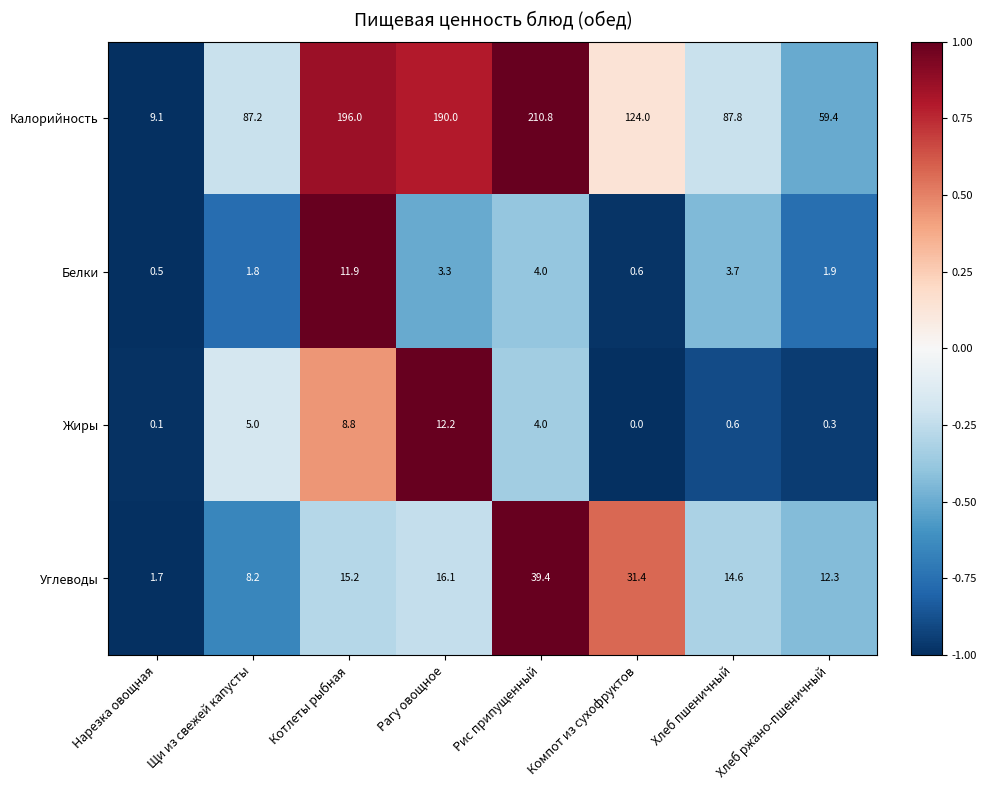

What is the difference between the Углеводы values at Нарезка овощная and Котлеты рыбная?

13.5